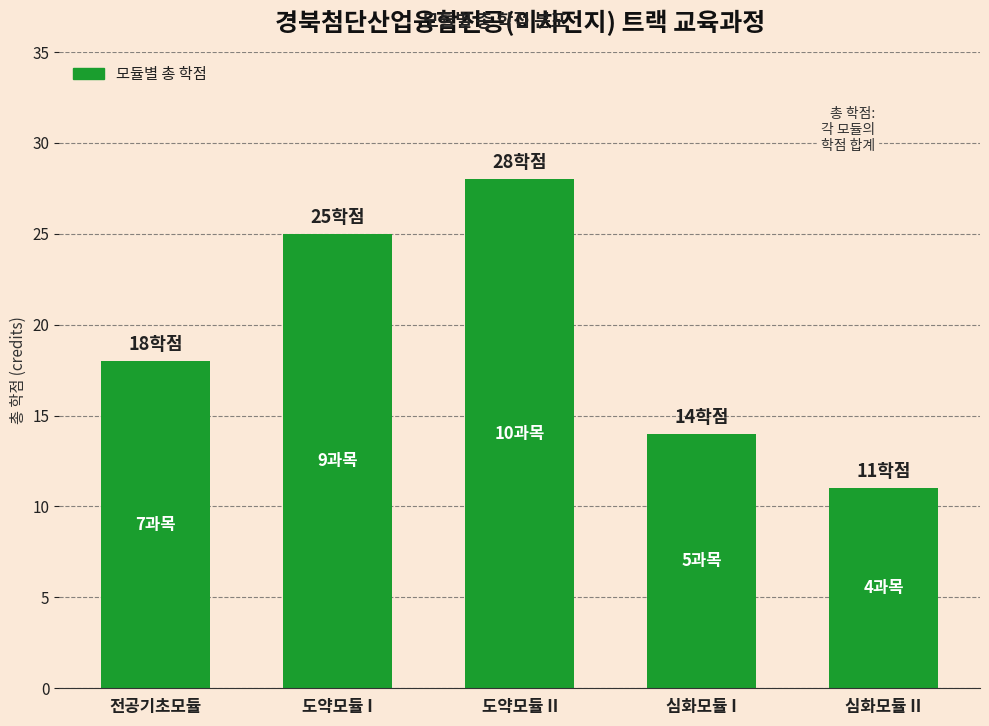

What position from the left is 심화모듈 II?

5